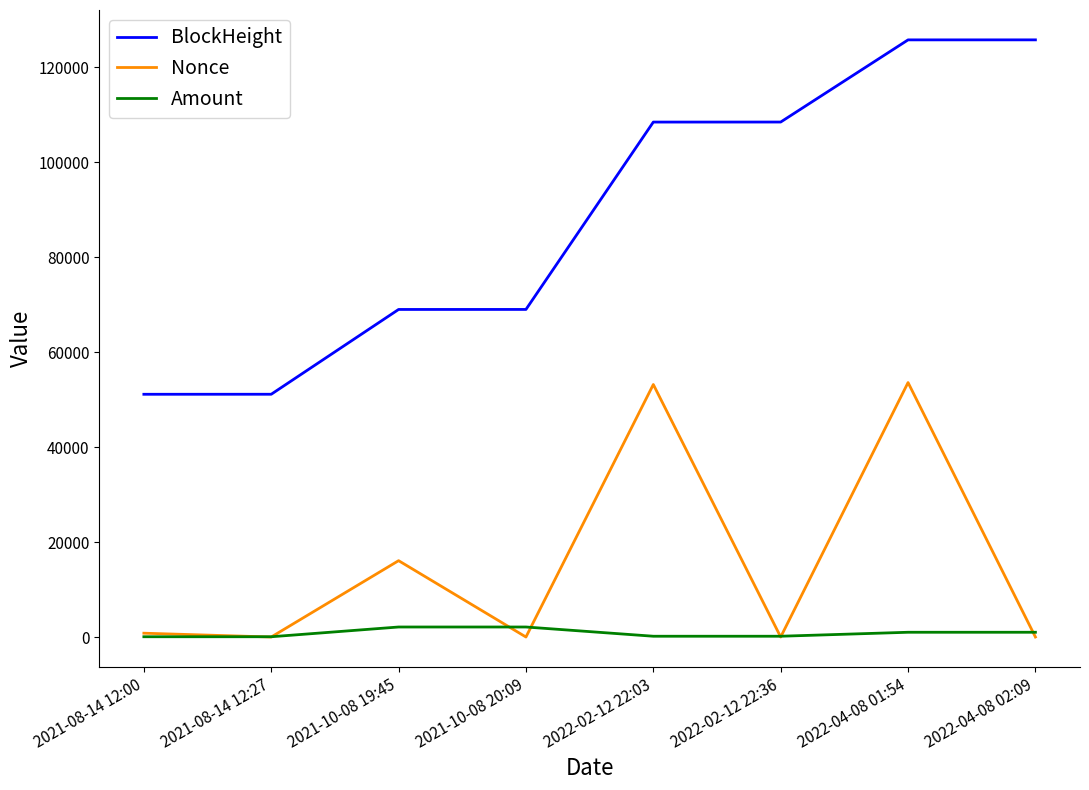

What is the greatest value displayed?

125783.0